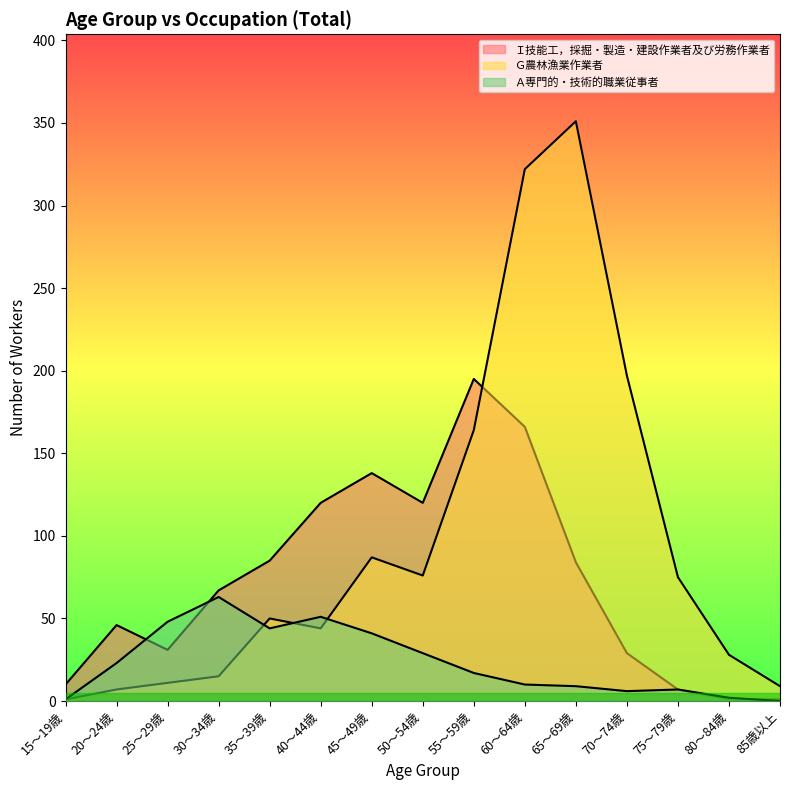

The Ｇ農林漁業作業者 series shows 67 at 35～39歳. True or false?

False